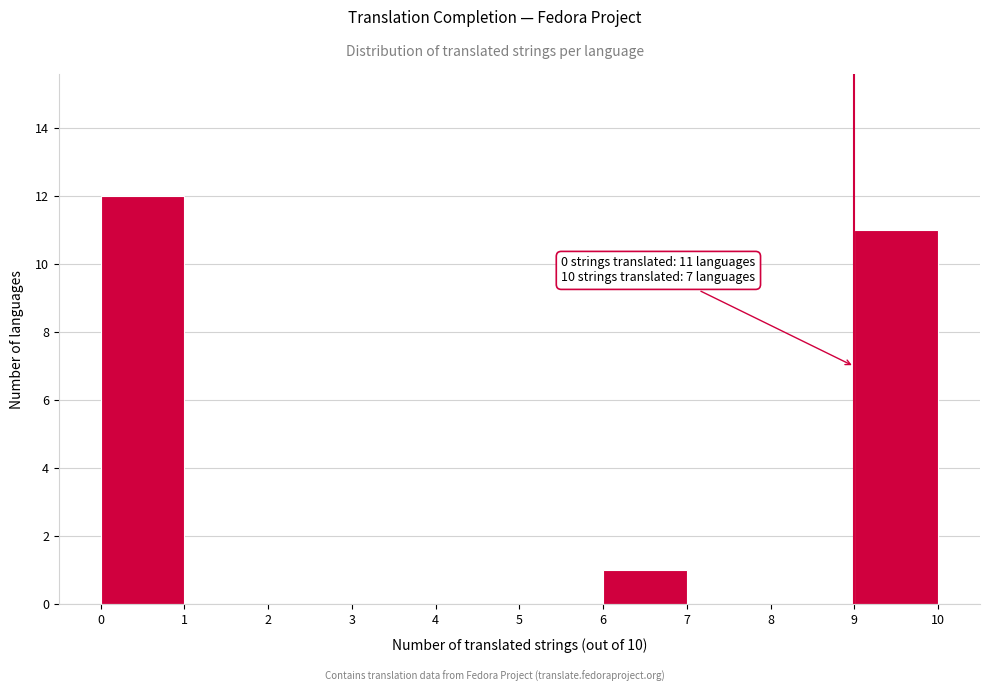

Which range on the x-axis has the tallest bar?

0 to 1